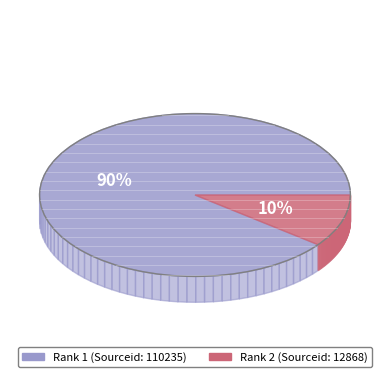

Rank the categories by value from lowest to highest.

2, 1